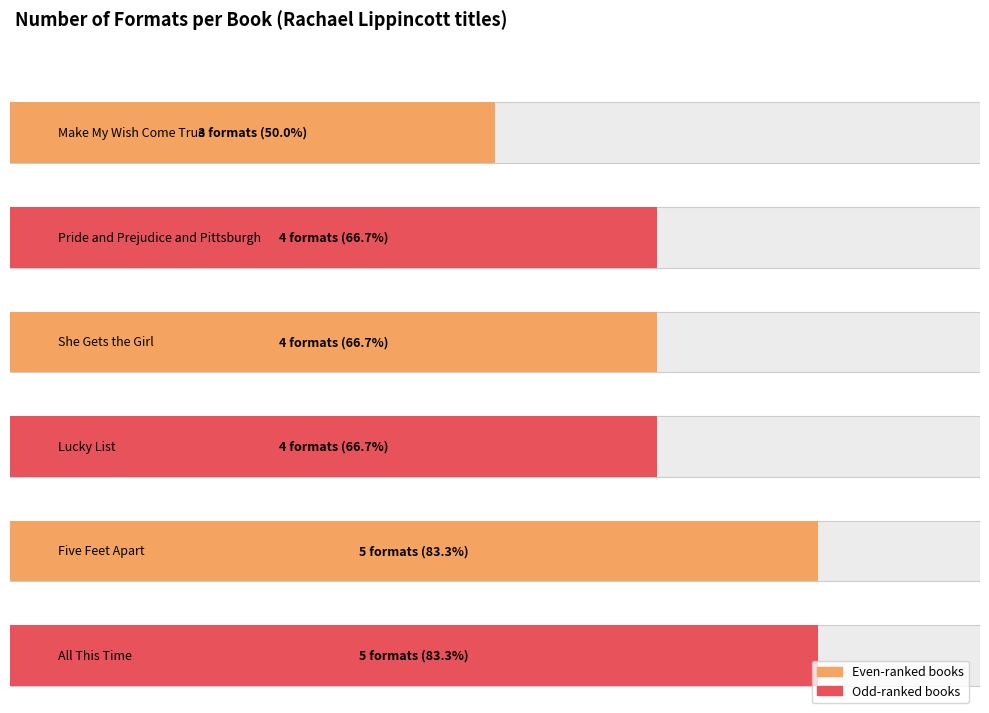

What is the maximum value shown in the chart?

5